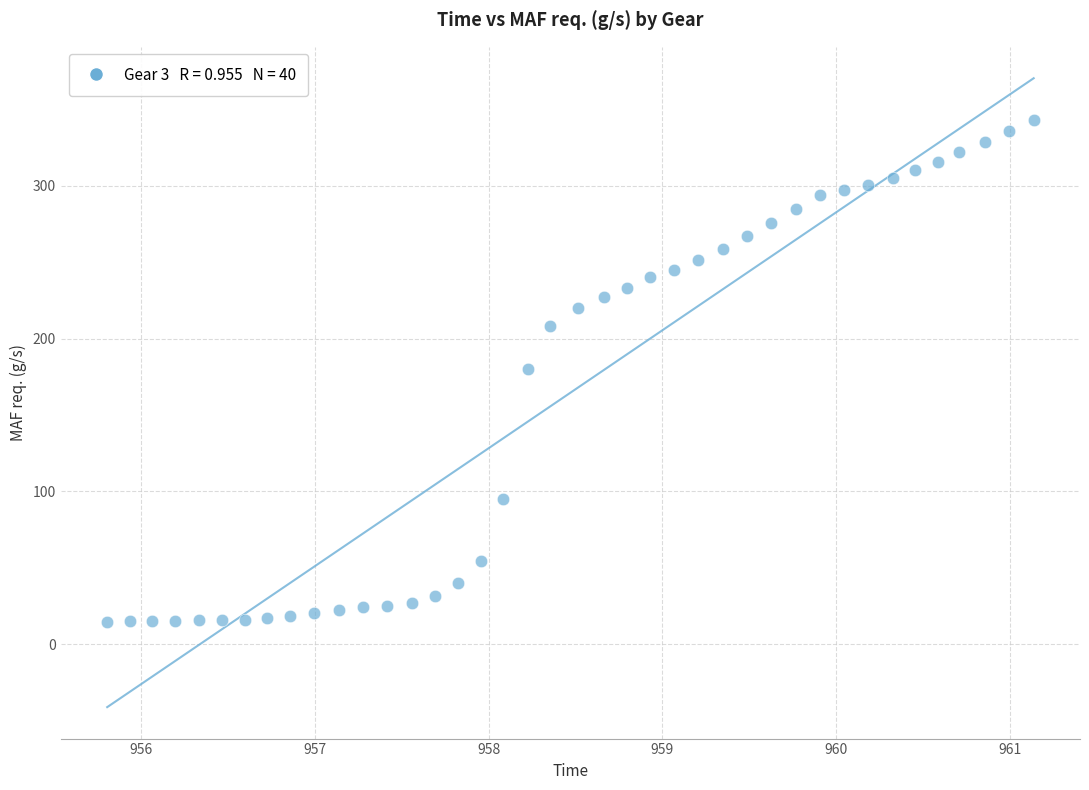

What is the range of X values (max minus min)?

5.3